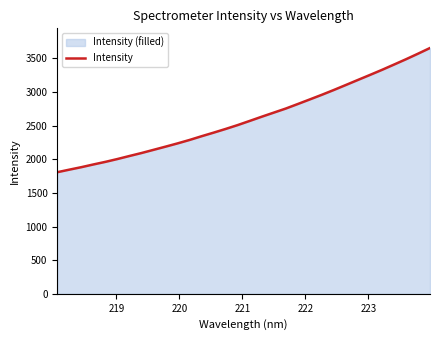

What is the difference between the maximum and minimum values?

1847.2